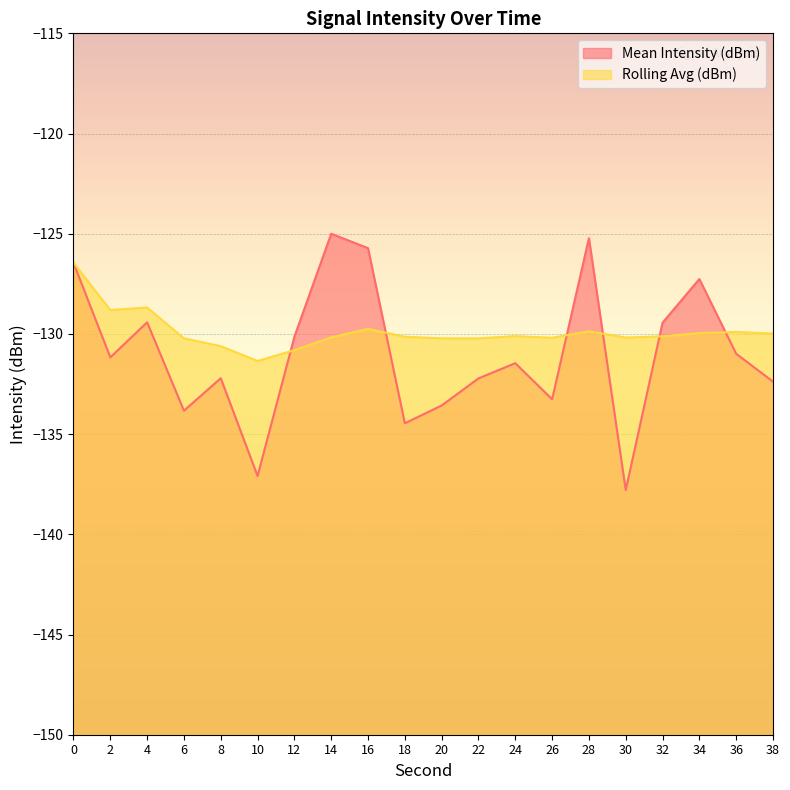

The value of Rolling Avg (dBm) at 0 is -69.0. True or false?

False